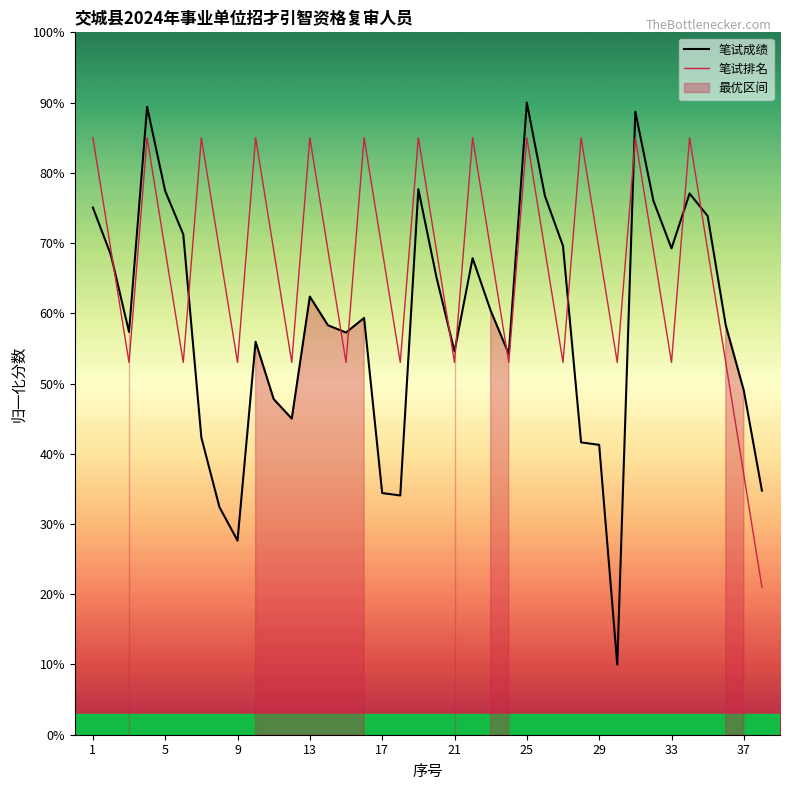

True or false: 笔试排名 has a value of 85.0 at 13.

True